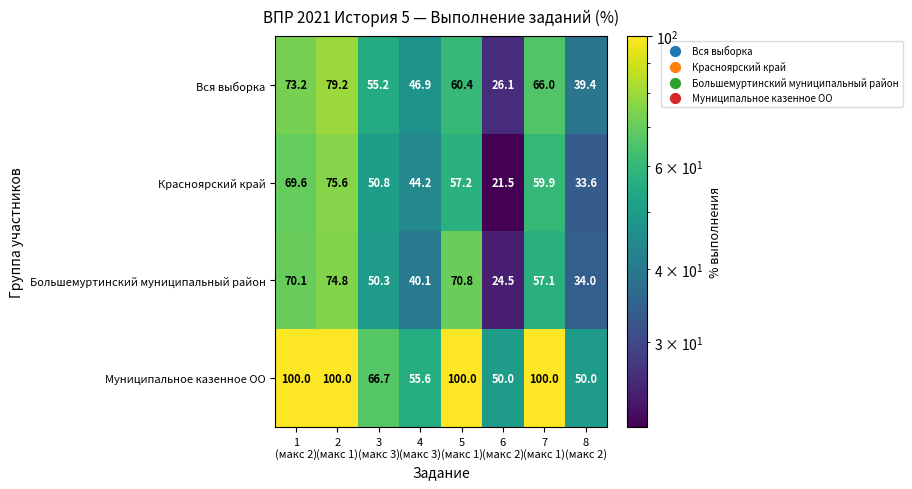

What is the difference between the maximum and minimum values in the Муниципальное казенное ОО series?

50.0